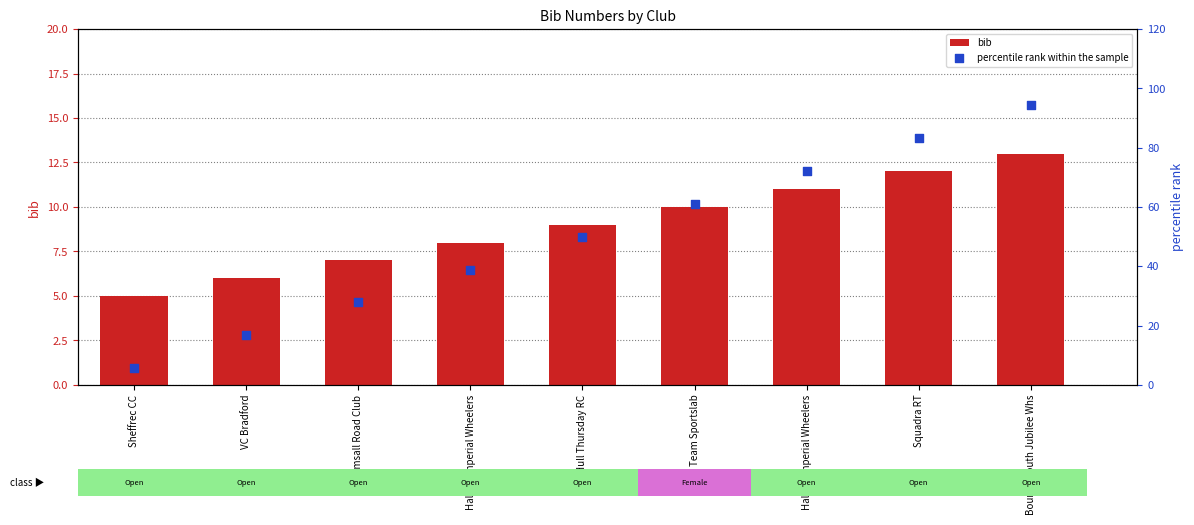

Is the value of percentile rank within the sample at Halifax Imperial Wheelers greater than the value of bib at Halifax Imperial Wheelers?

Yes